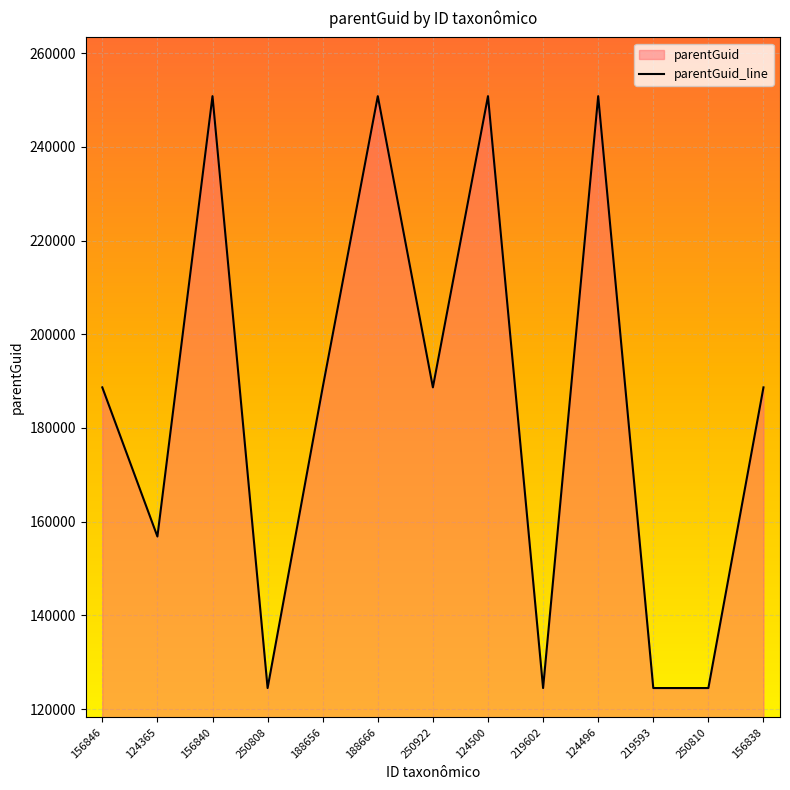

What is the average value?

185598